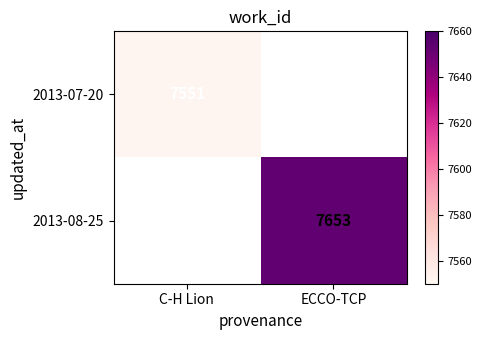

The 2013-07-20 series shows 4304 at C-H Lion. True or false?

False